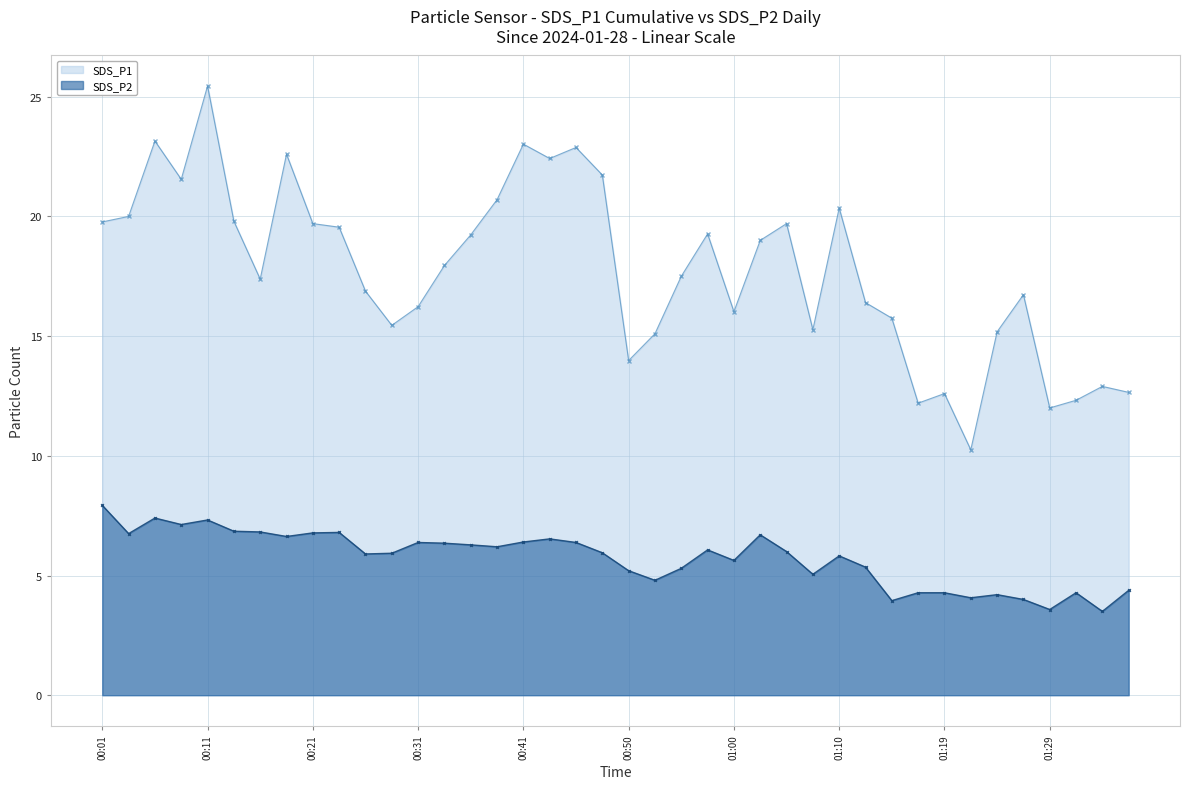

How many lines are shown in the chart?

2